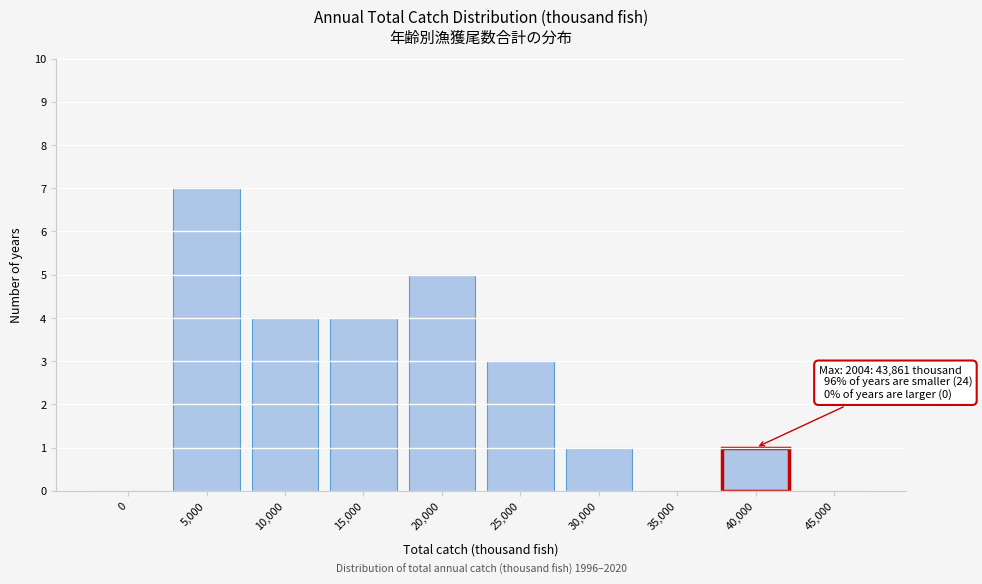

Reading right to left, transcribe all the data shown in this chart.

45,000=0	40,000=1	35,000=0	30,000=1	25,000=3	20,000=5	15,000=4	10,000=4	5,000=7	0=0